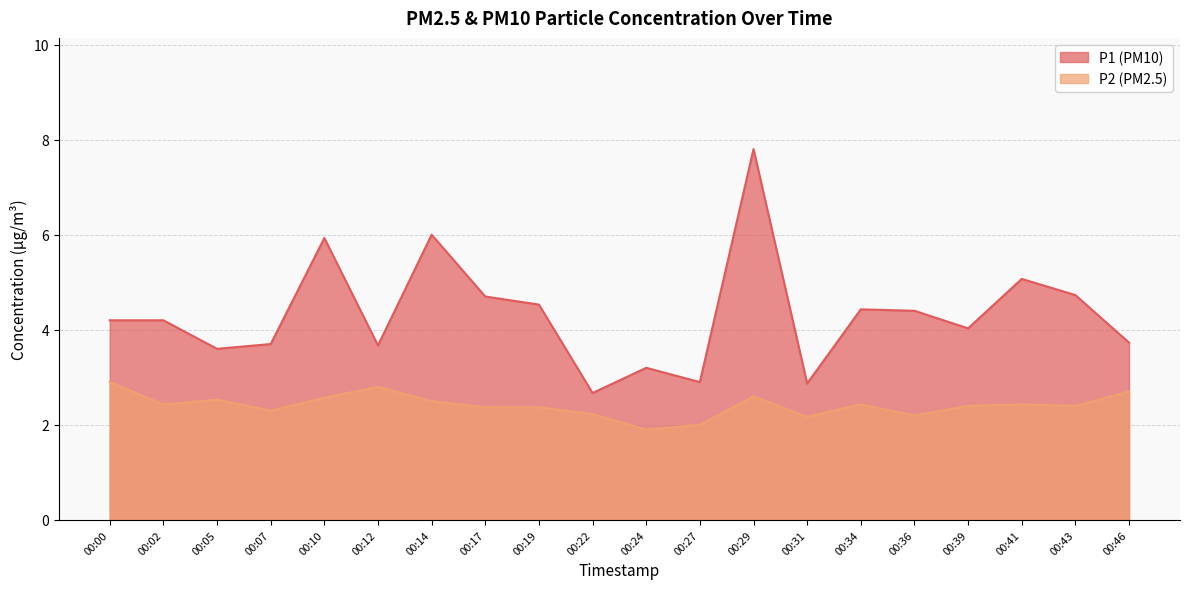

At 00:46, list the series in order from largest to smallest.

P1, P2